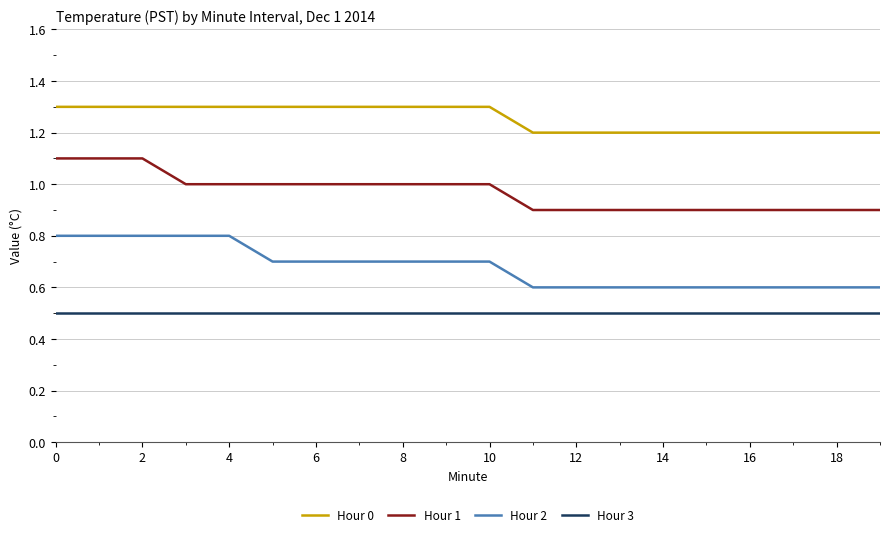

True or false: Hour 1 and Hour 3 intersect in this chart.

False